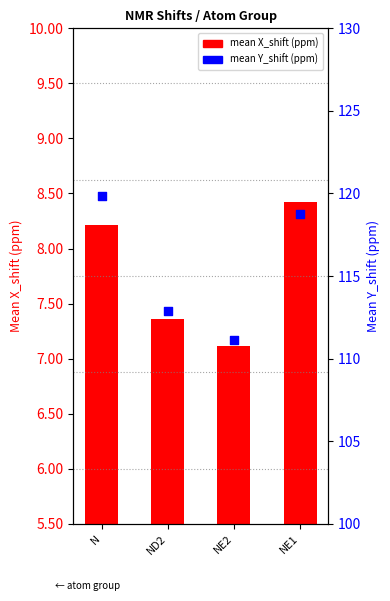

Which series has the largest total across all categories?

mean Y_shift